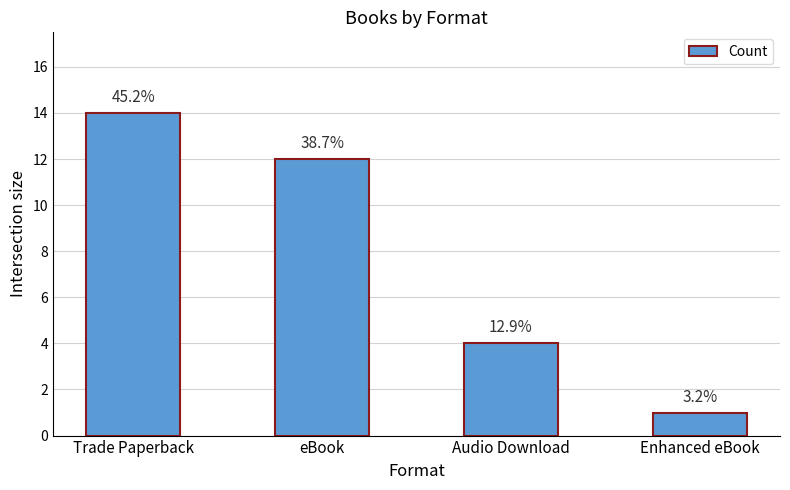

Are the bars horizontal?

No